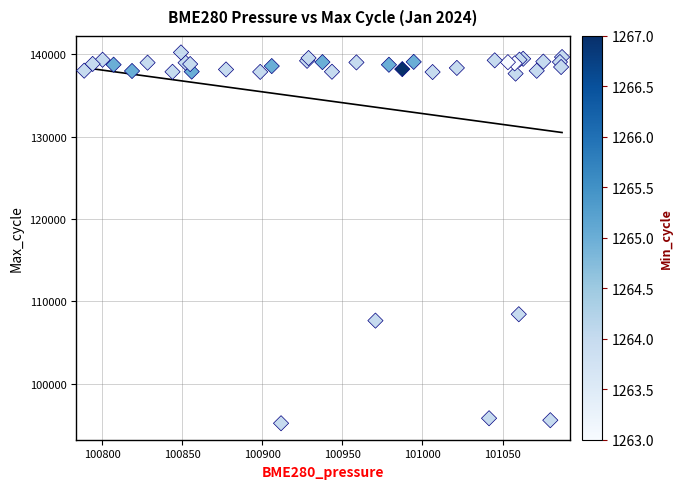

What Y value in the scatter plot is closest to 117728?

108448